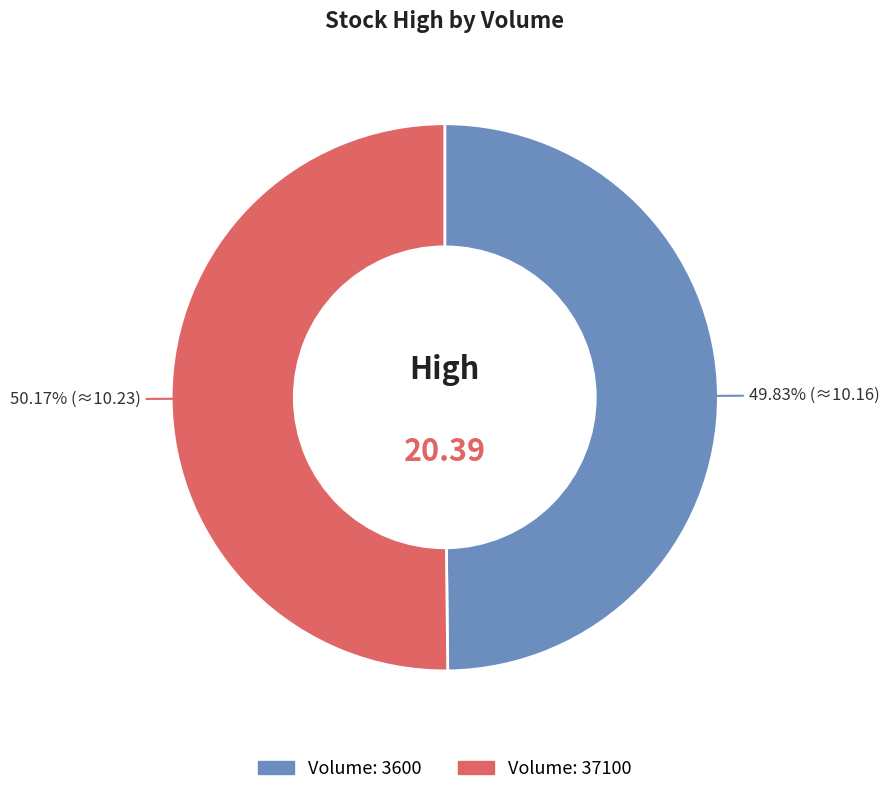

What is the ratio of the value at Volume: 3600 to the value at Volume: 37100?

1.0